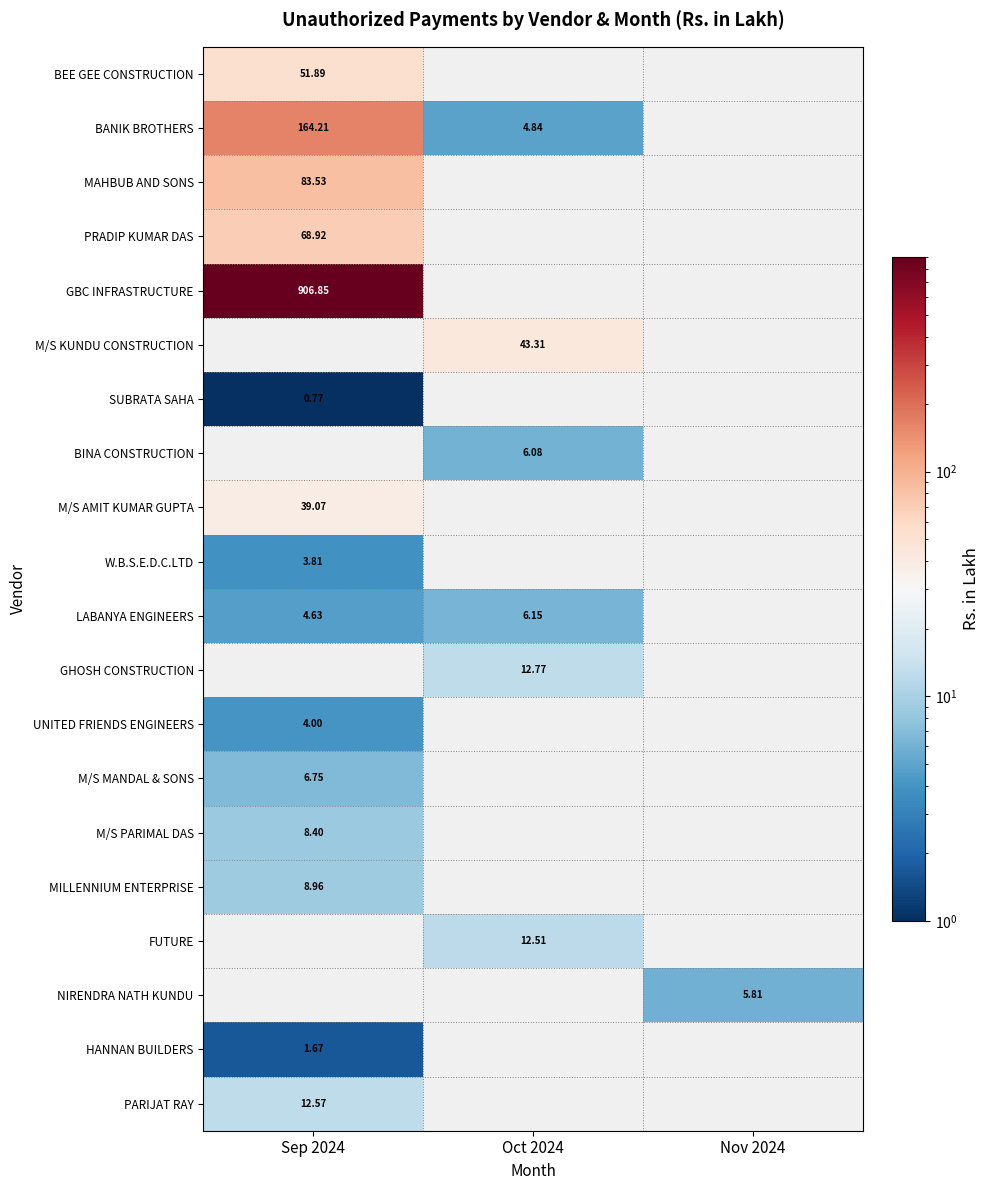

Between Nov 2024 and Oct 2024, which is larger?

Oct 2024